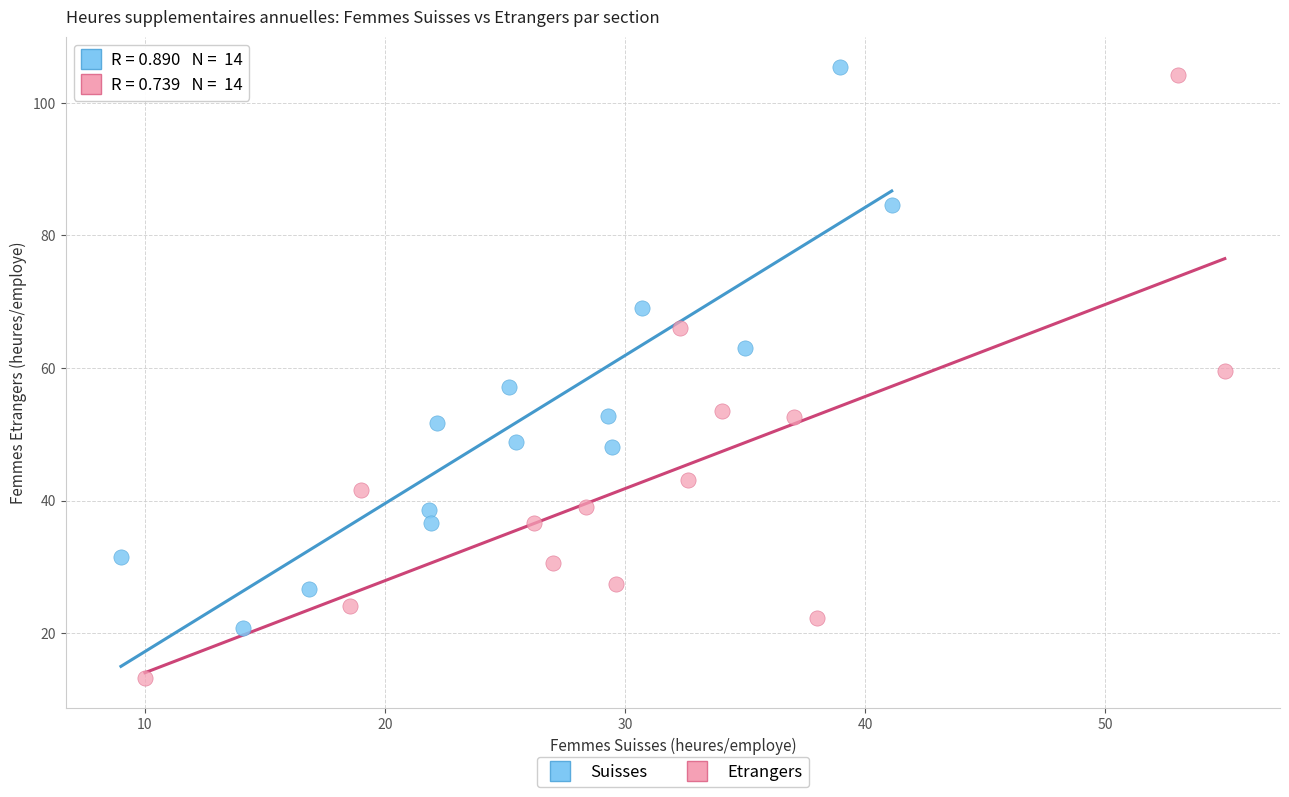

Which series has the largest Y range (max minus min)?

Etrangers